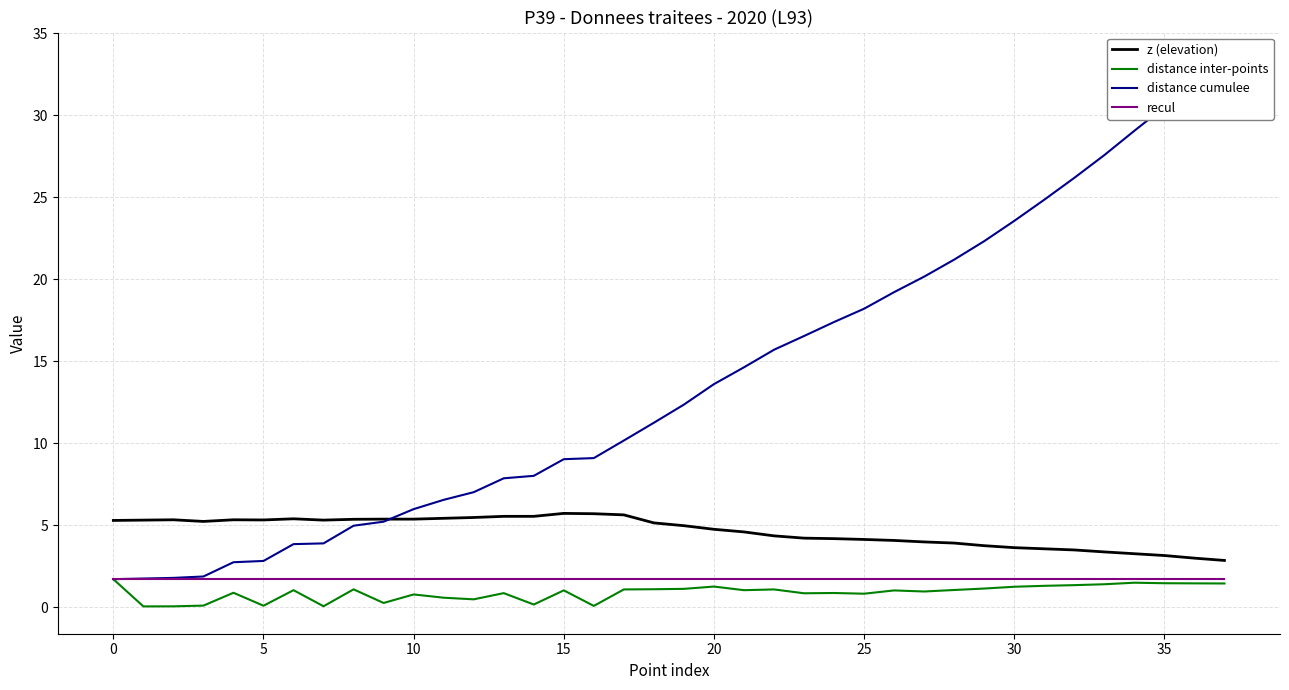

Which category has the highest value in the distance cumulee series?

37